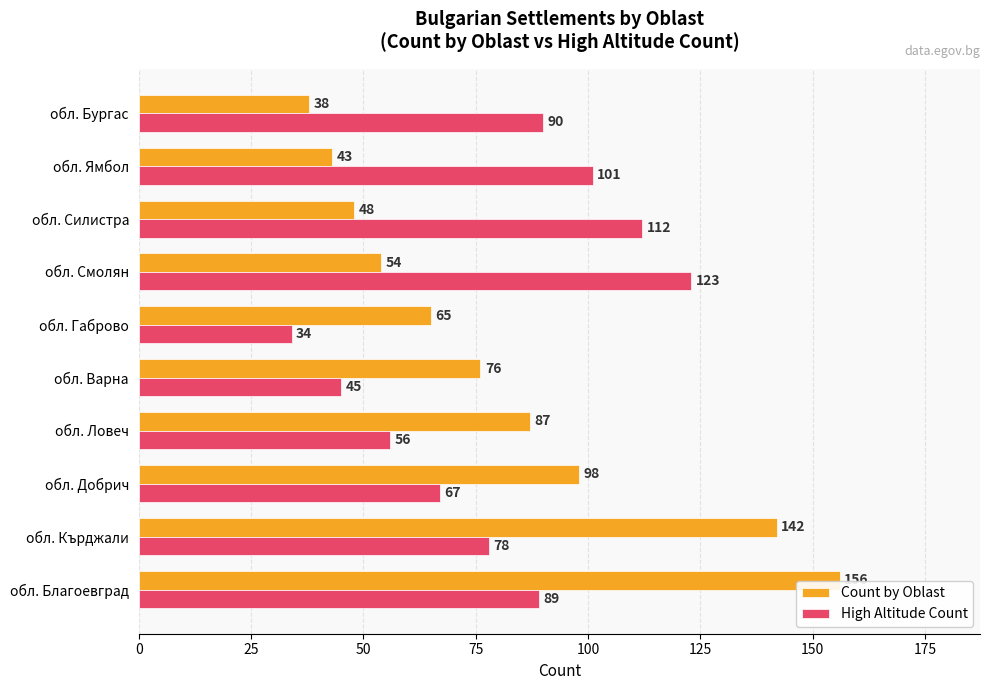

What is the average value of the High Altitude Count series?

80